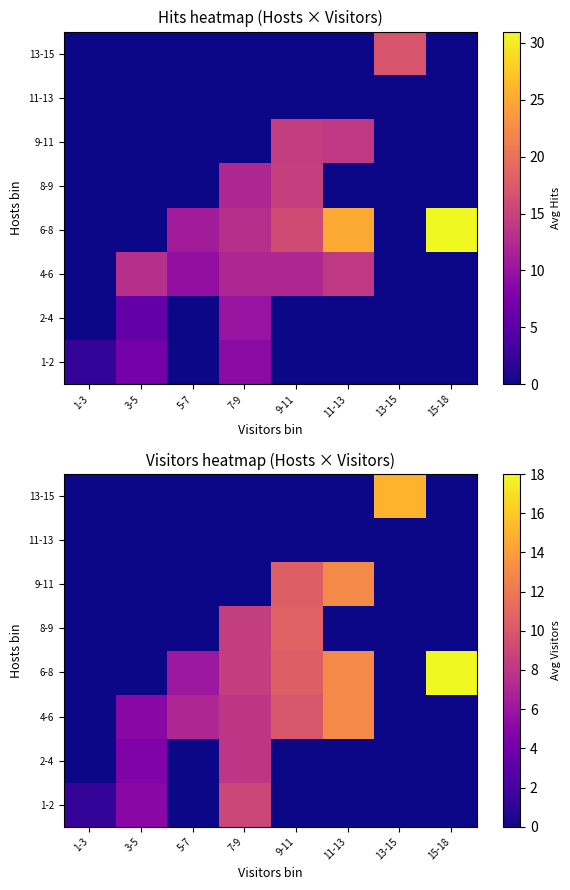

The value of 13-15 at 15-18 is 0.0. True or false?

True